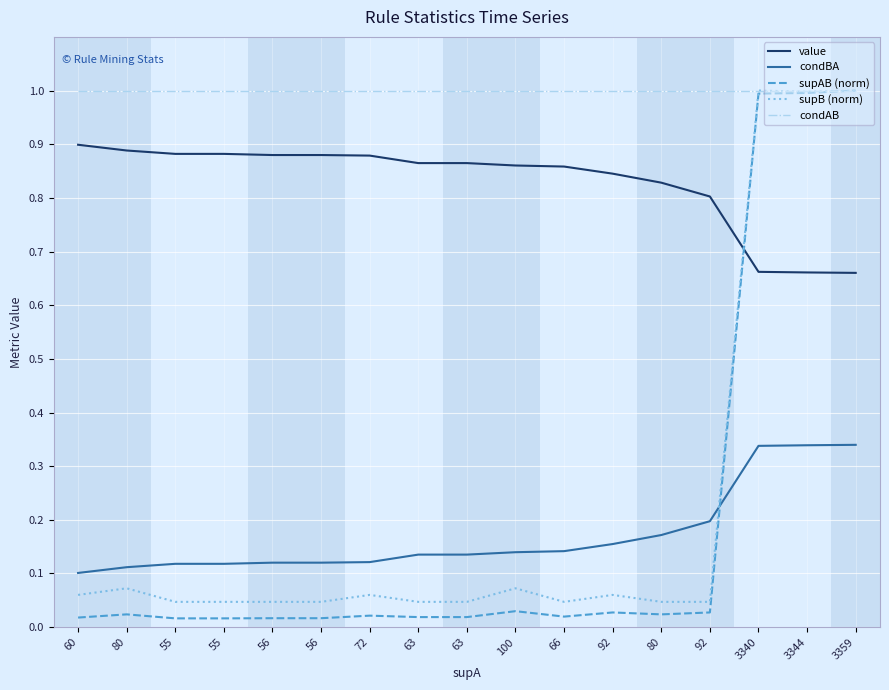

What are all the series names shown in the legend?

value, condBA, supAB (norm), supB (norm), condAB